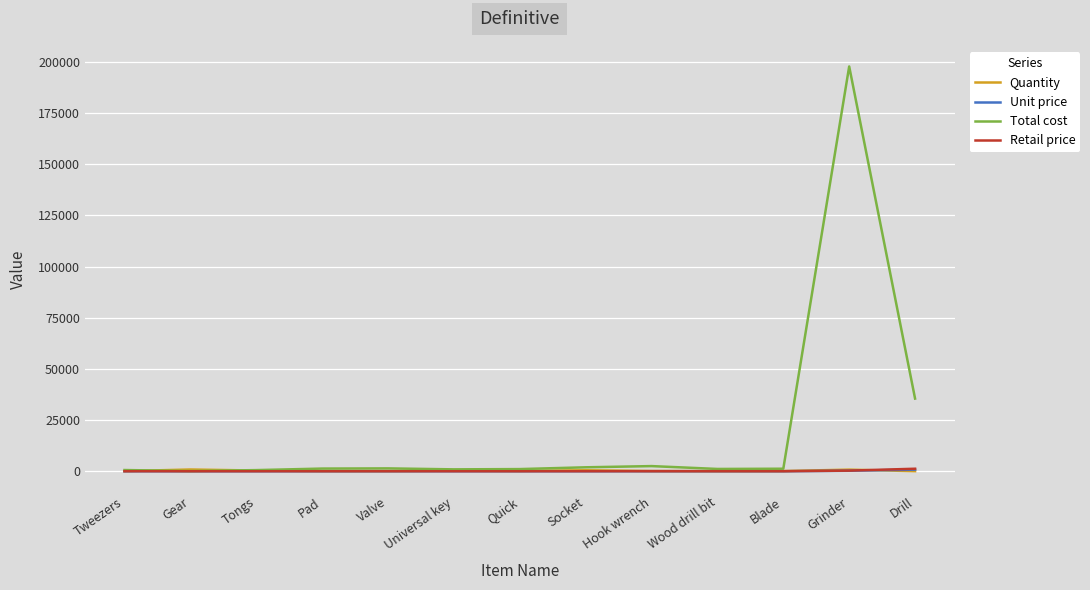

At which label does Quantity first exceed 123?

Gear